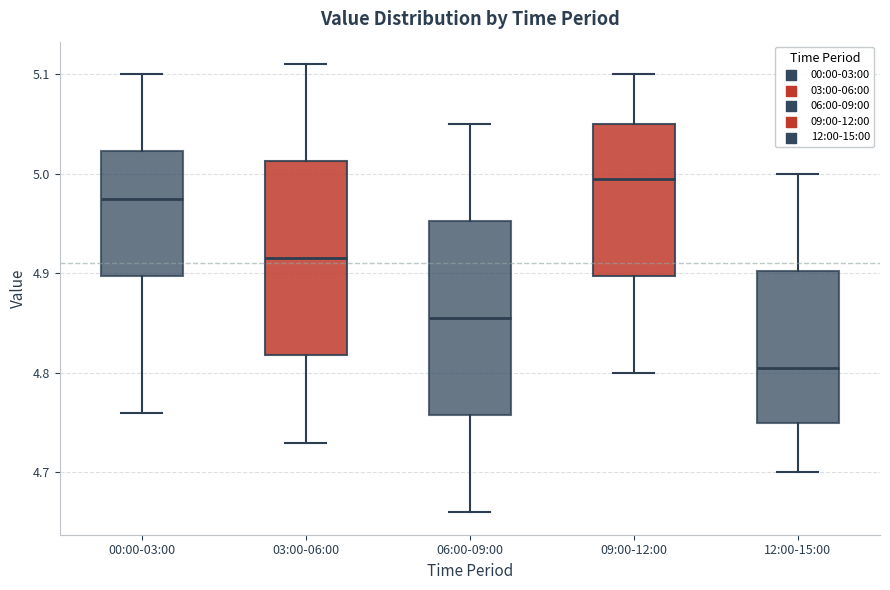

Reading left to right, read every box against the y-axis: the position of its median line, the range the box covers, and the ends of its whiskers. The values are not printed on the chart, so give them approximately, as read against the axis.

00:00-03:00: median 4.98, box 4.90 to 5.02, whiskers 4.76 to 5.10
03:00-06:00: median 4.92, box 4.82 to 5.01, whiskers 4.73 to 5.11
06:00-09:00: median 4.86, box 4.76 to 4.95, whiskers 4.66 to 5.05
09:00-12:00: median 5.00, box 4.90 to 5.05, whiskers 4.80 to 5.10
12:00-15:00: median 4.81, box 4.75 to 4.90, whiskers 4.70 to 5.00